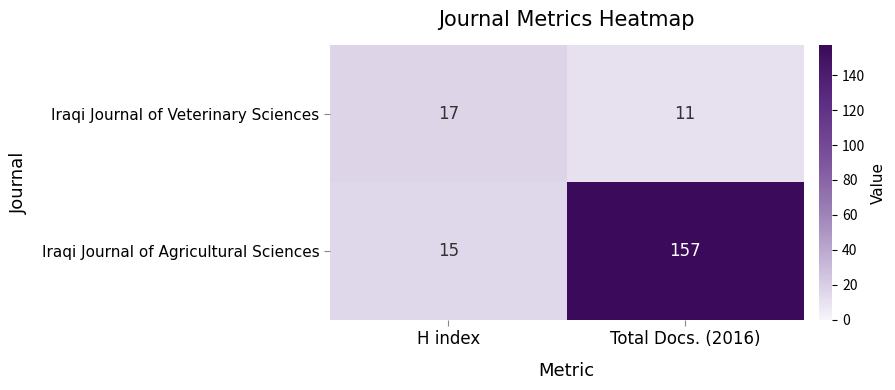

What is the difference between the maximum and minimum values in the Iraqi Journal of Agricultural Sciences series?

142